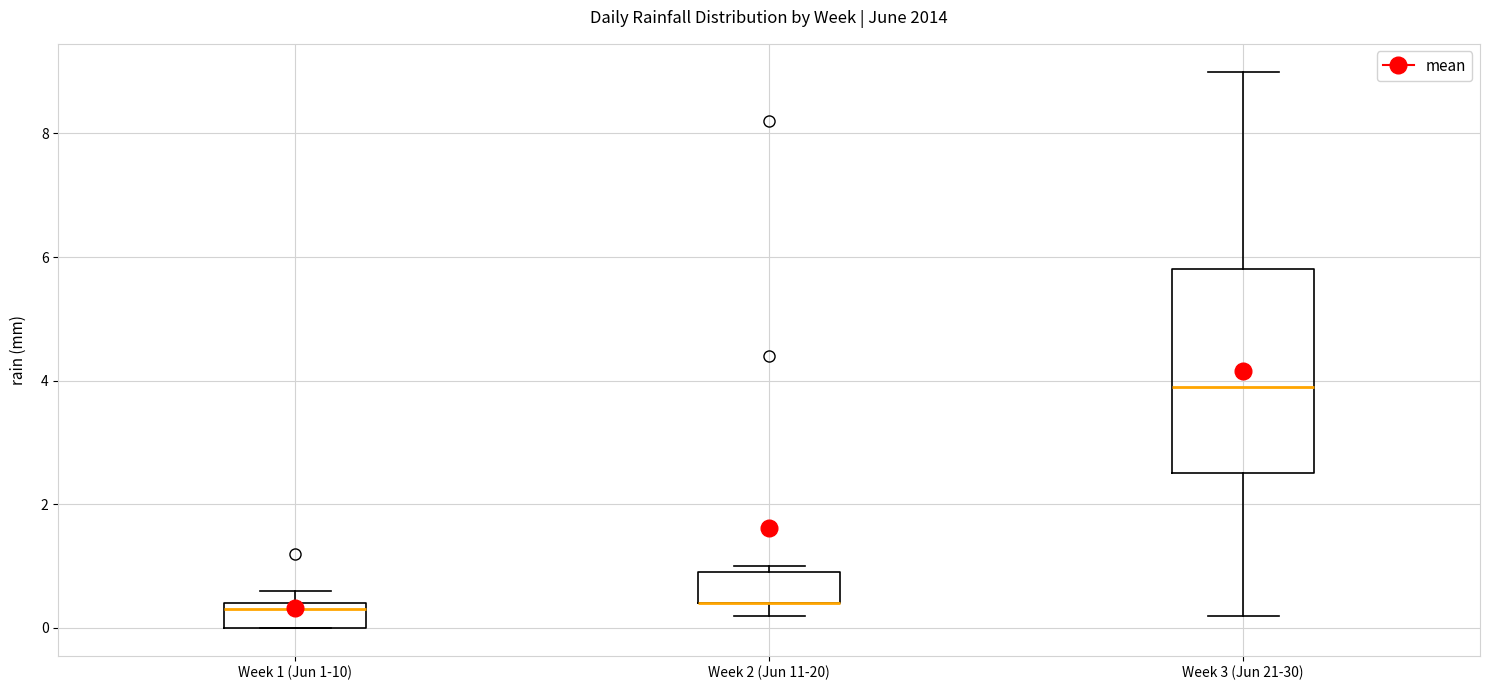

Reading left to right, read every box against the y-axis: the position of its median line, the range the box covers, and the ends of its whiskers. The values are not printed on the chart, so give them approximately, as read against the axis.

Week 1 (Jun 1-10): median 0.4 (just below the box's upper edge), box 0.0 to 0.4, whiskers 0.0 to 0.6
Week 2 (Jun 11-20): median 0.4 (drawn on the box's lower edge), box 0.4 to 1.0, whiskers 0.2 to 1.0 (just above the box's upper edge)
Week 3 (Jun 21-30): median 4.0, box 2.6 to 5.8, whiskers 0.2 to 9.0